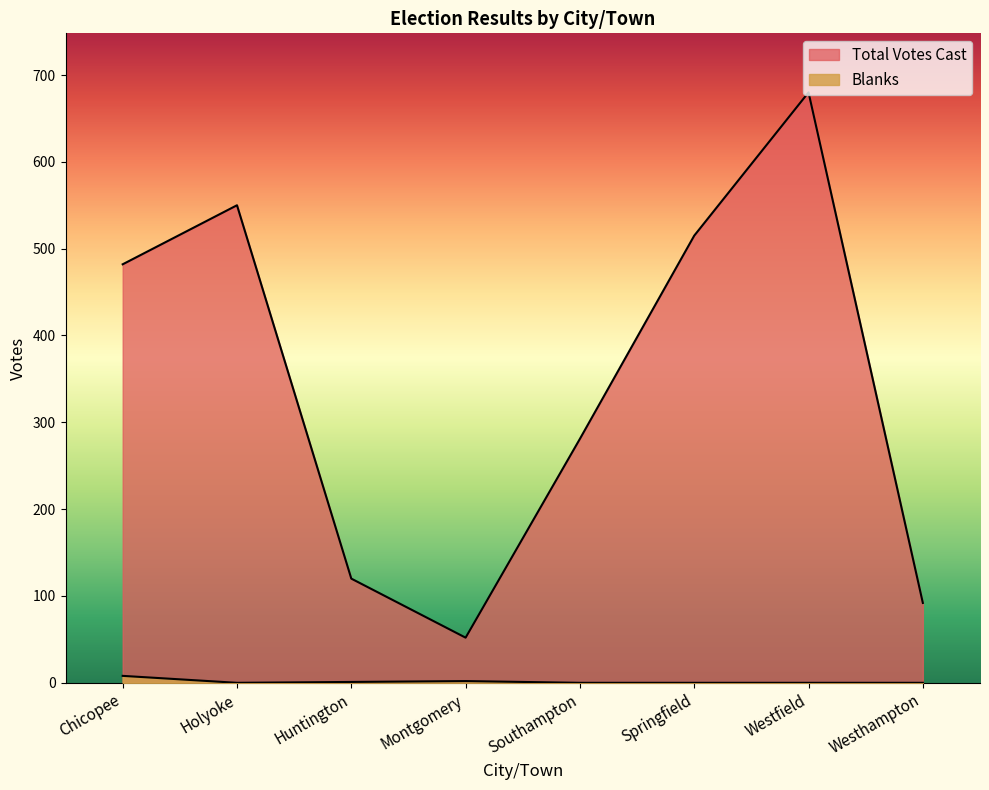

How many interior local valleys does the Total Votes Cast series have?

1